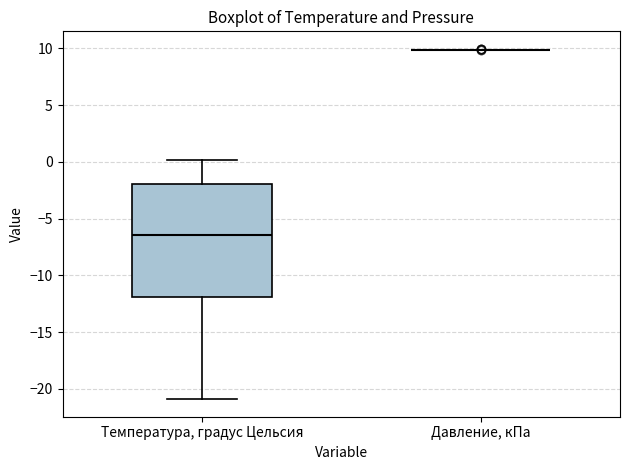

Reading left to right, read every box against the y-axis: the position of its median line, the range the box covers, and the ends of its whiskers. The values are not printed on the chart, so give them approximately, as read against the axis.

Температура, градус Цельсия: median -6.5, box -12.0 to -2.0, whiskers -21.0 to 0.0
Давление, кПа: box collapsed to a line at 10.0, whiskers 10.0 to 10.0